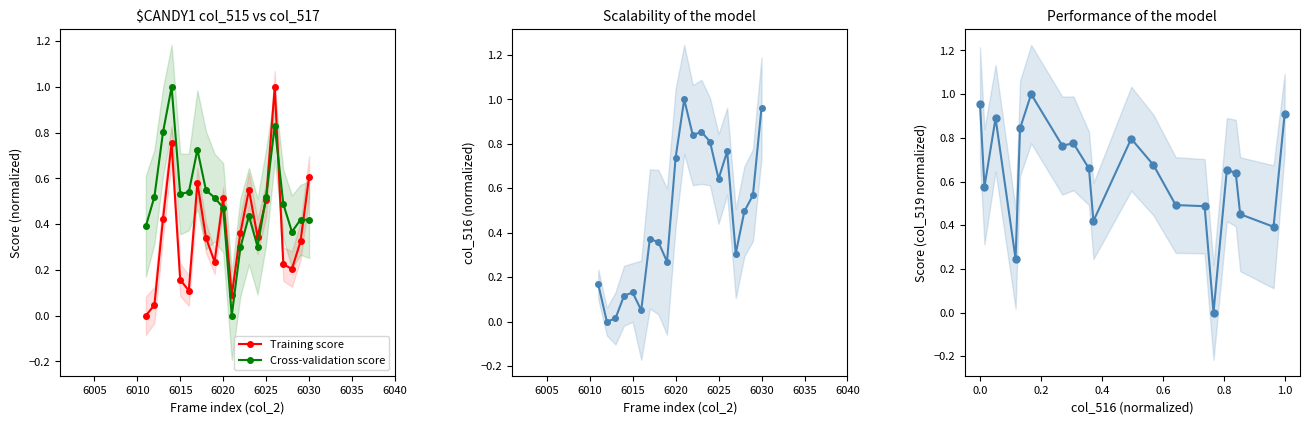

What is the highest value of the Cross-validation score series?

1.0